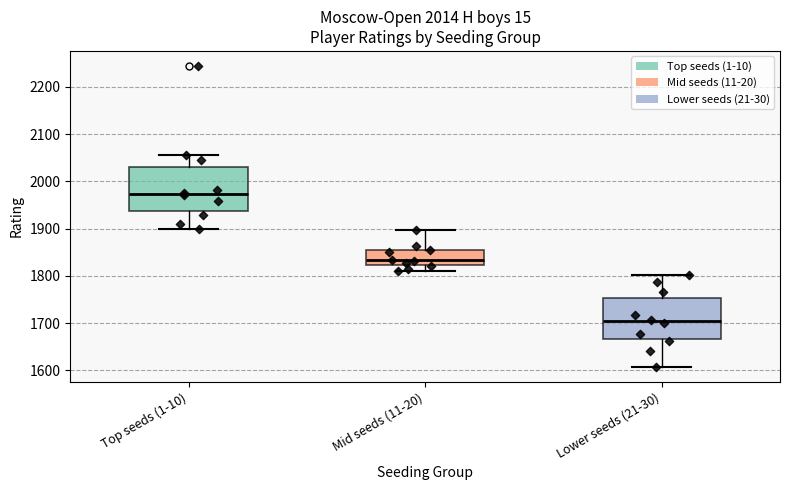

Which box has the lowest median line?

Lower seeds (21-30)